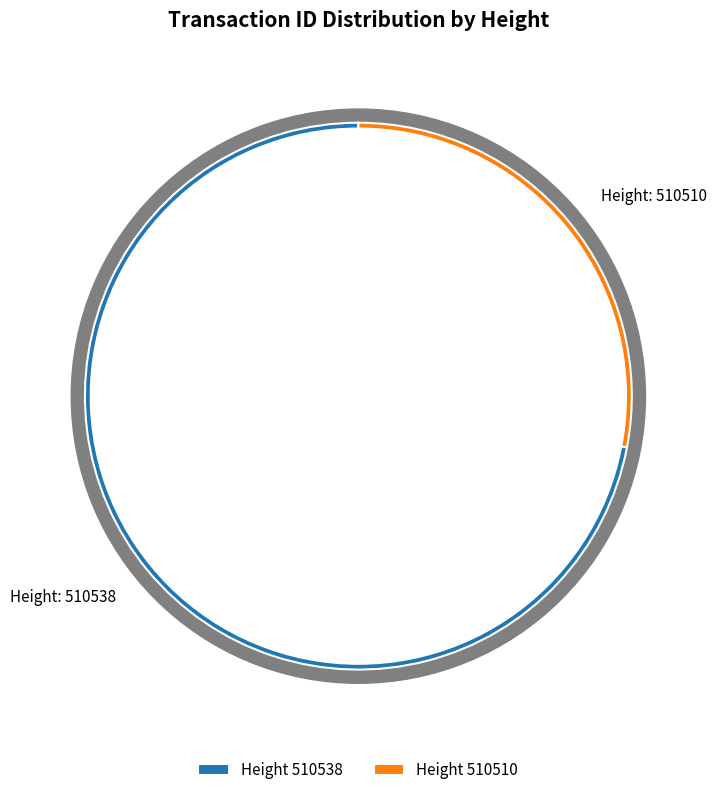

Between 510510 and 510538, which is larger?

510538